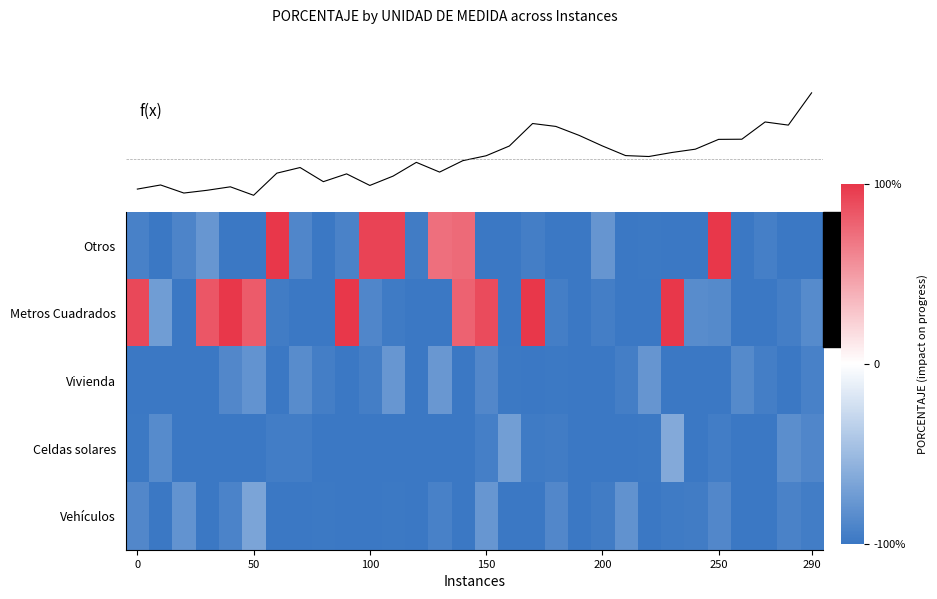

At which category is the sum across all series the highest?

14